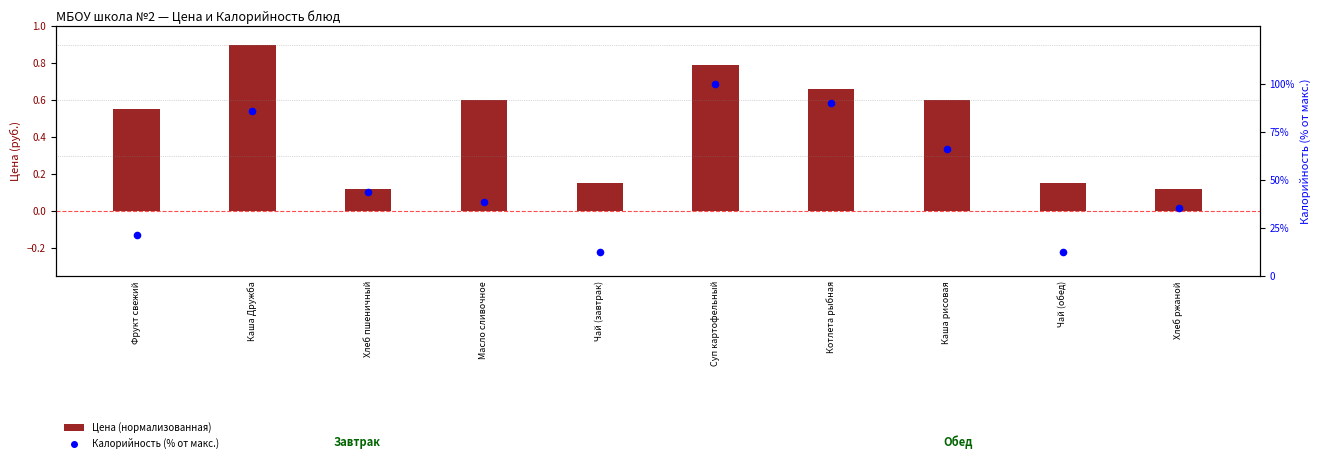

What is the total value across all series at Масло сливочное?

39.3